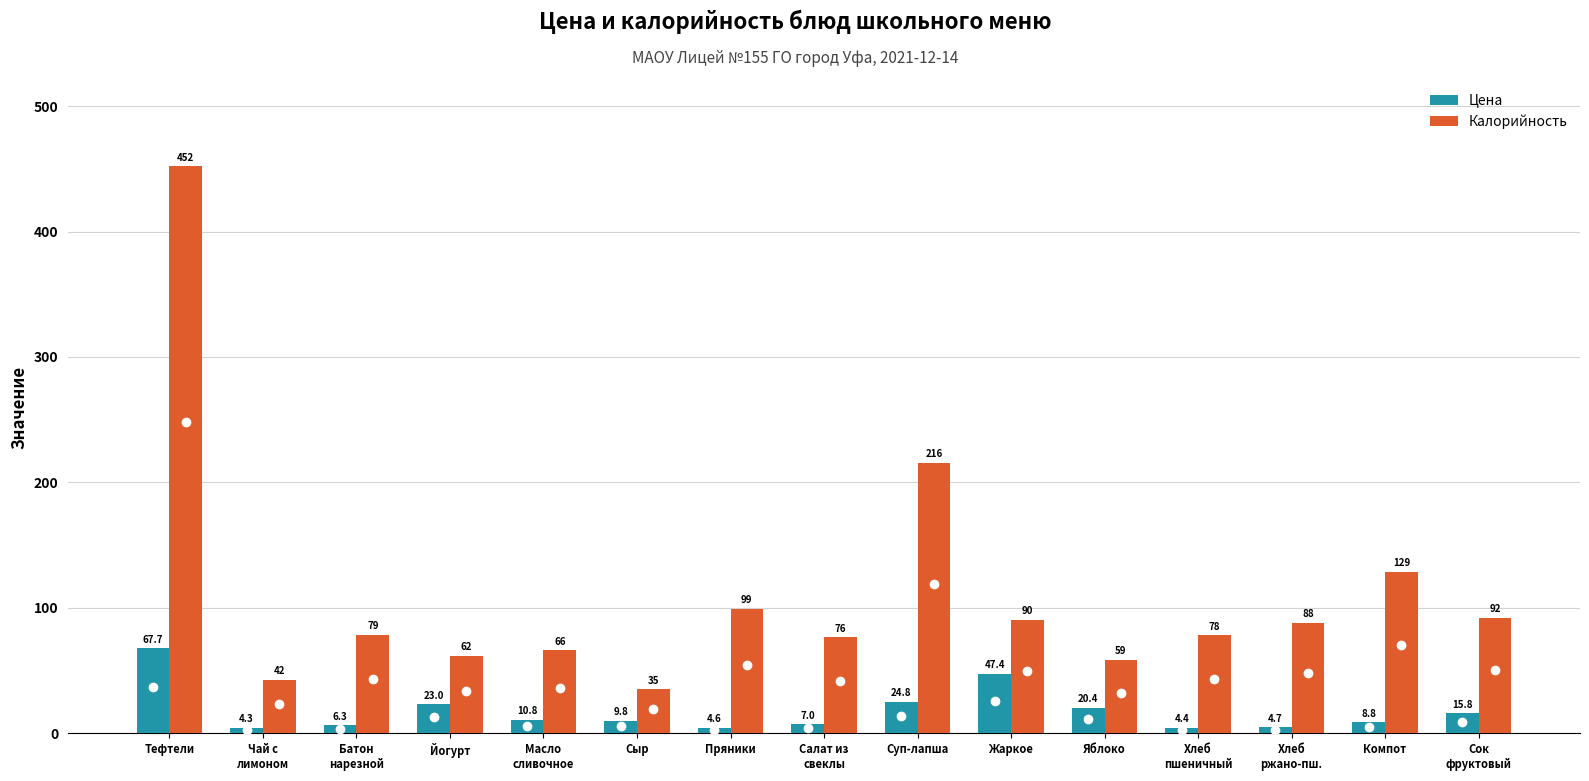

What is the difference between the maximum and second lowest values in the Калорийность series?

409.6